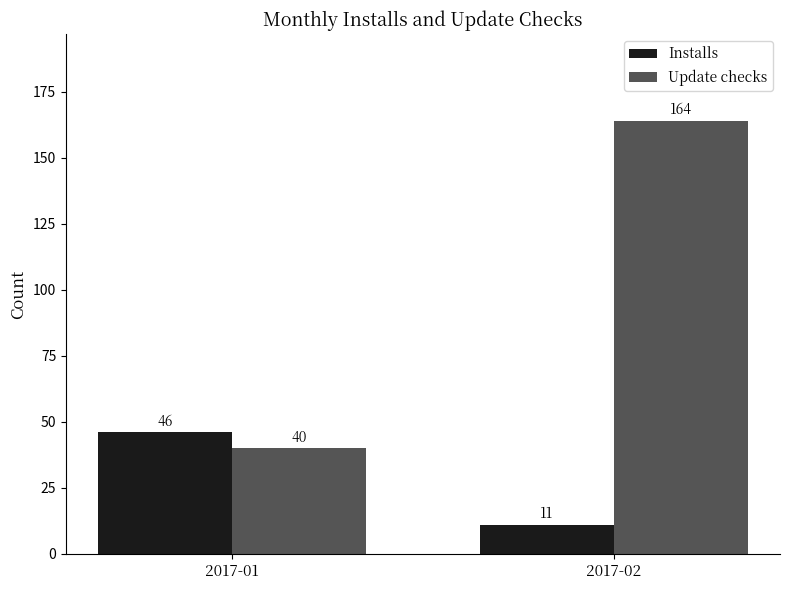

Between 2017-01 and 2017-02, which series saw the biggest shift?

Update checks